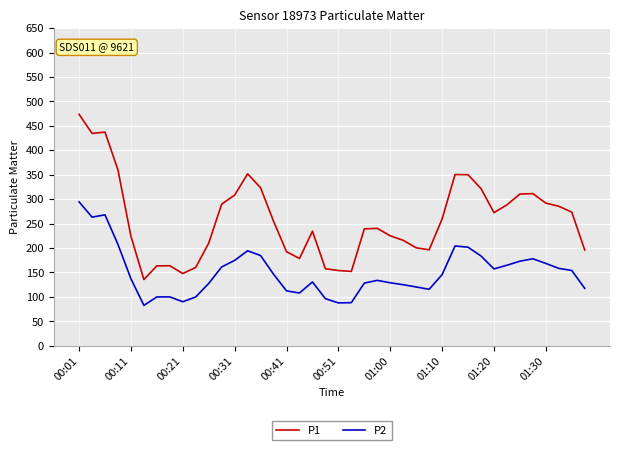

True or false: P2 and P1 cross at least once.

False